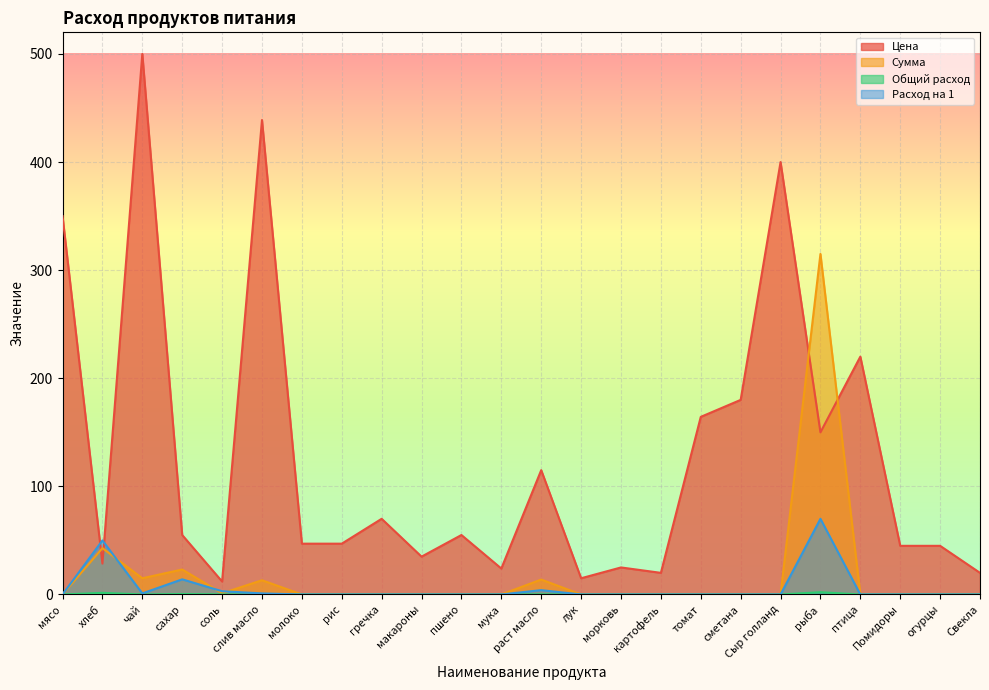

What are all the series names shown in the legend?

Цена, Сумма, Общий расход, Расход на 1